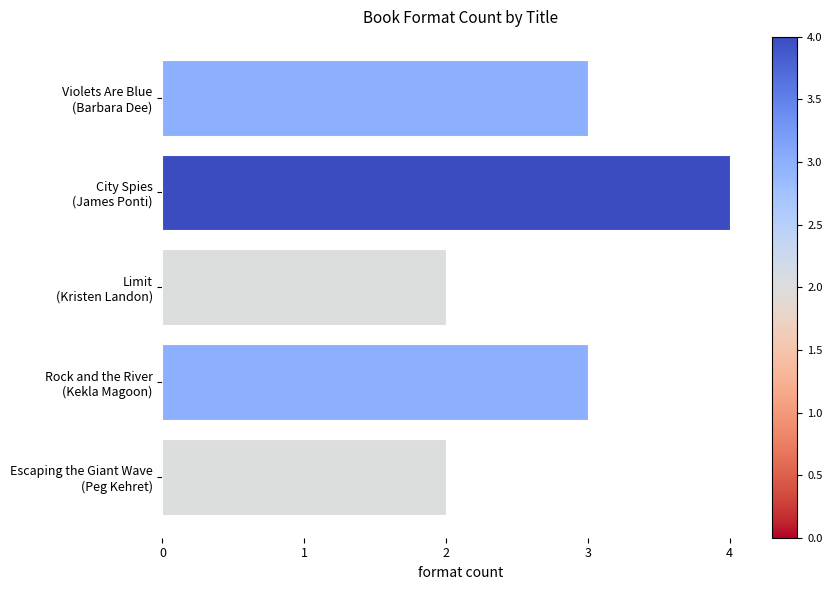

Count the number of categories in the chart.

5